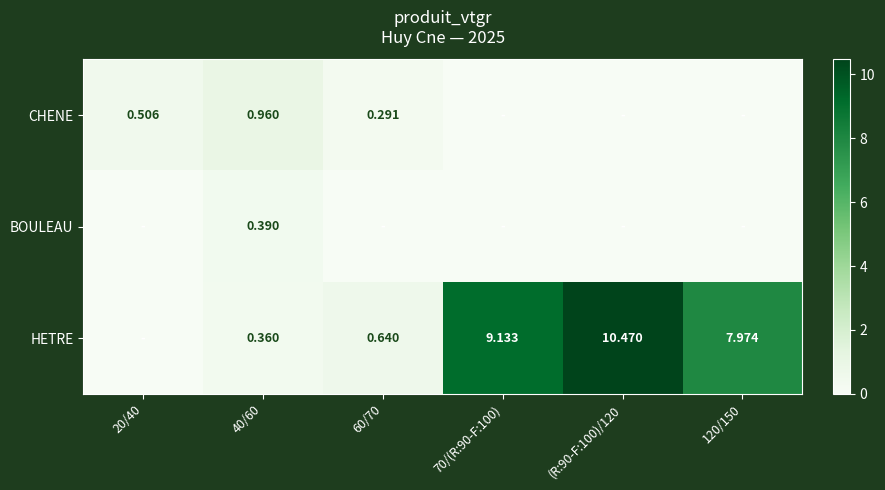

At which label is HETRE closest to 5?

120/150